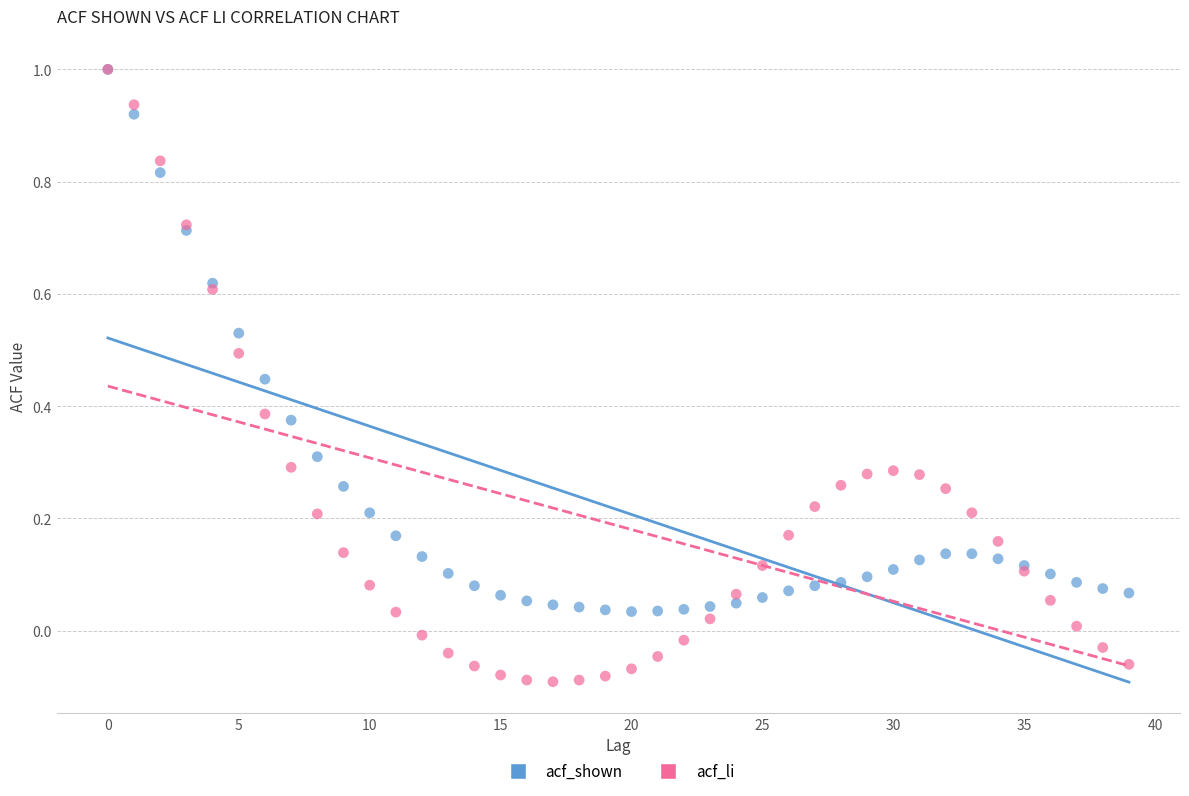

What are all the series names shown in the legend?

acf_shown, acf_li